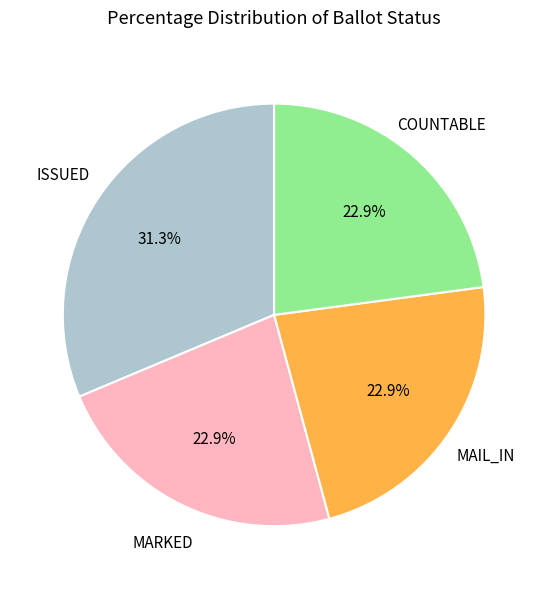

Does any single category account for the majority?

No